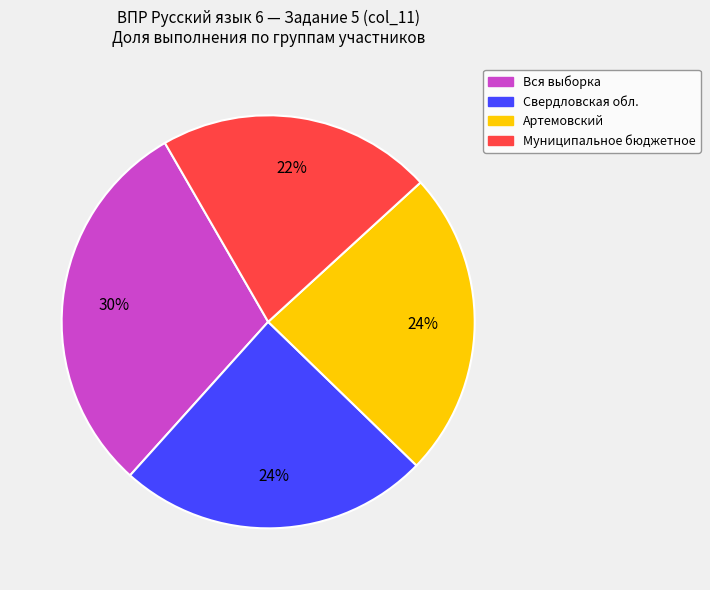

What percentage is the Артемовский slice, to the nearest percent?

24%